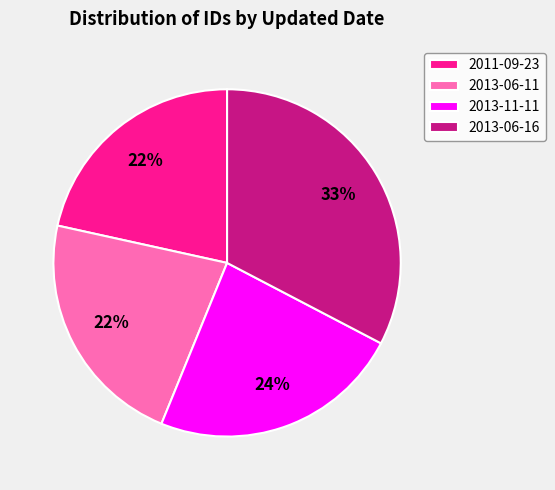

To the nearest percent, what is the difference between the largest and smallest slice percentages?

11%